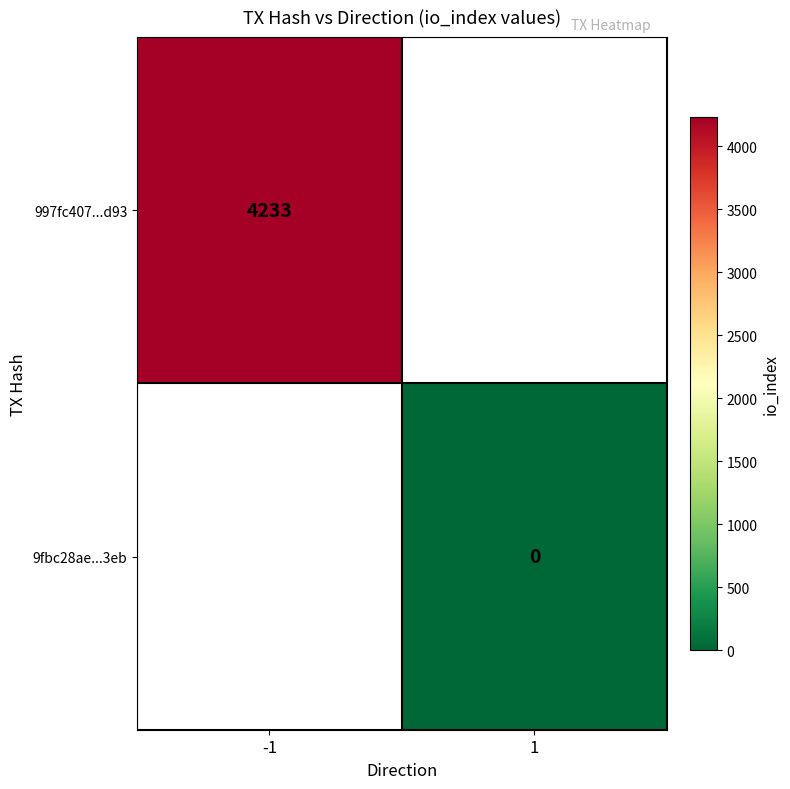

The 997fc407...d93 series shows 6248 at -1. True or false?

False